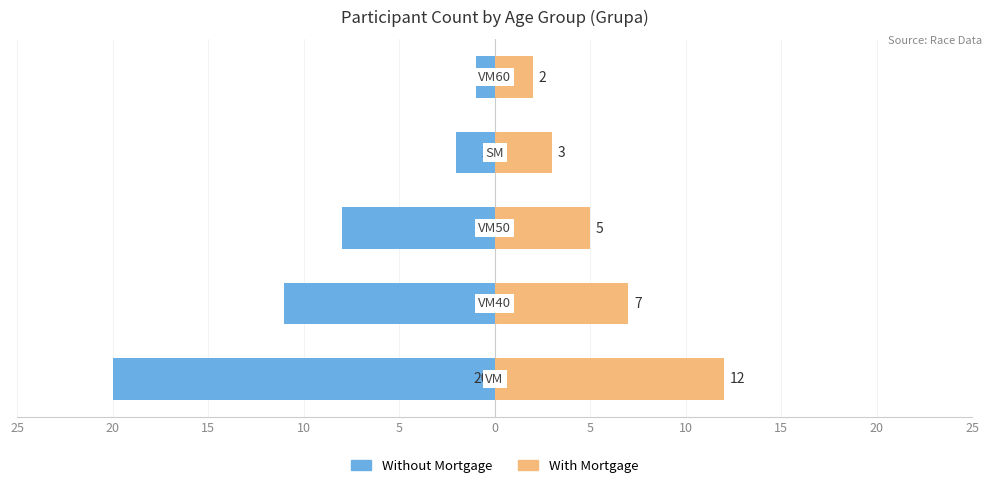

What is the value of the Without Mortgage bar at the 1st from the left?

-20